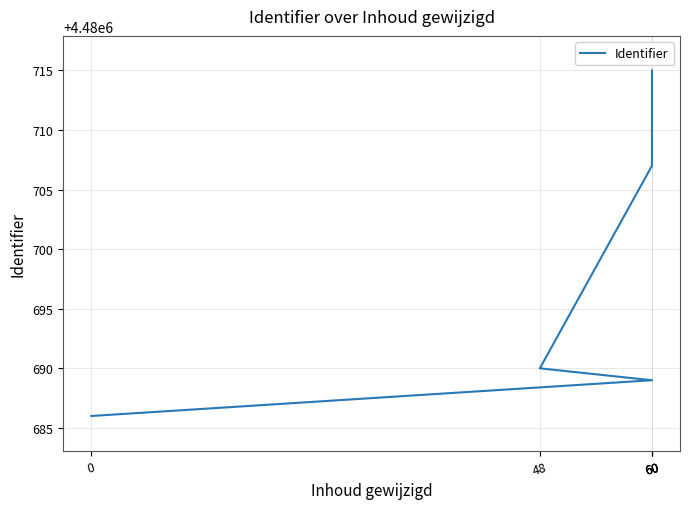

Reading left to right, list all the values displayed in this chart.

0=4480686	60=4480689	48=4480690	60=4480707	60=4480715